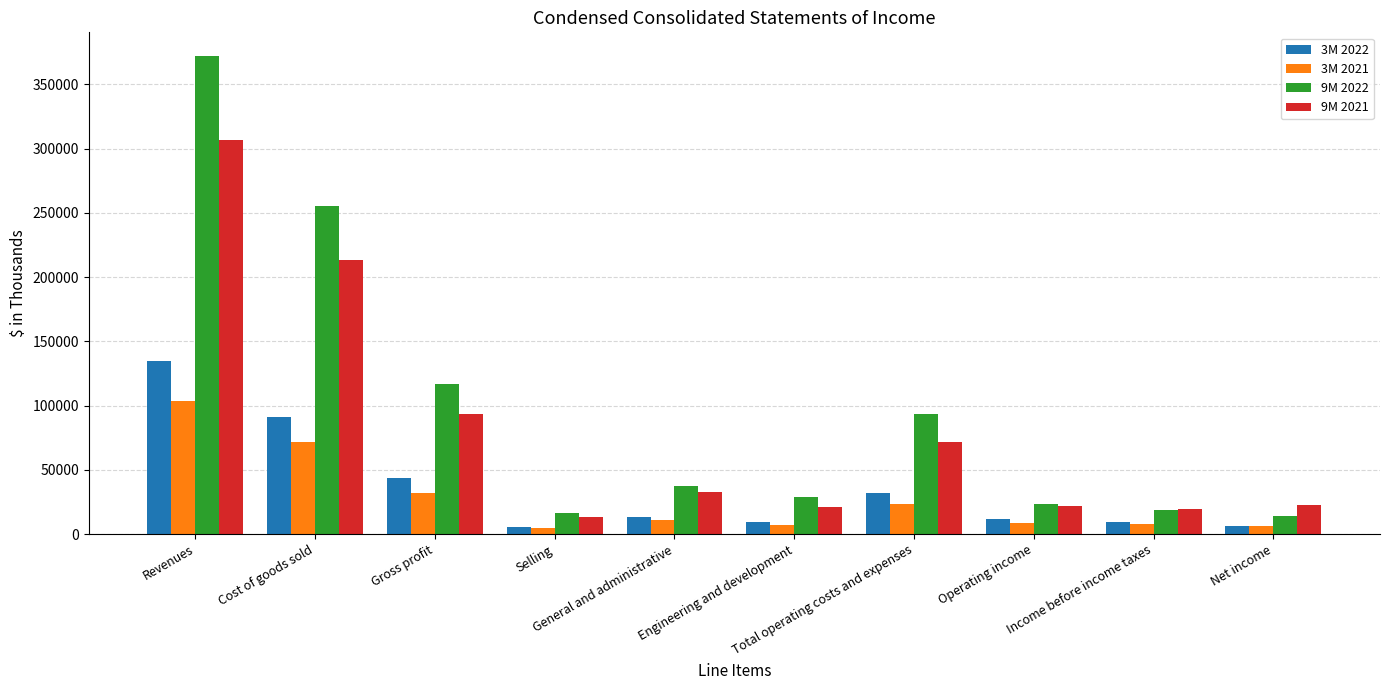

How many values in the 9M 2022 series are below 37239?

5